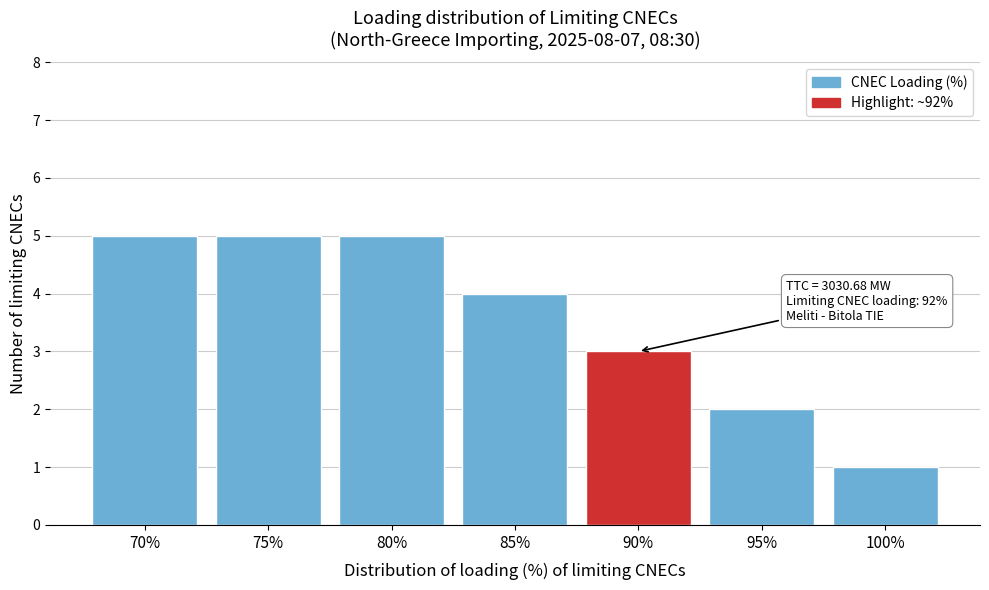

Reading left to right, what are all the values shown in this chart?

70%=5	75%=5	80%=5	85%=4	90%=3	95%=2	100%=1